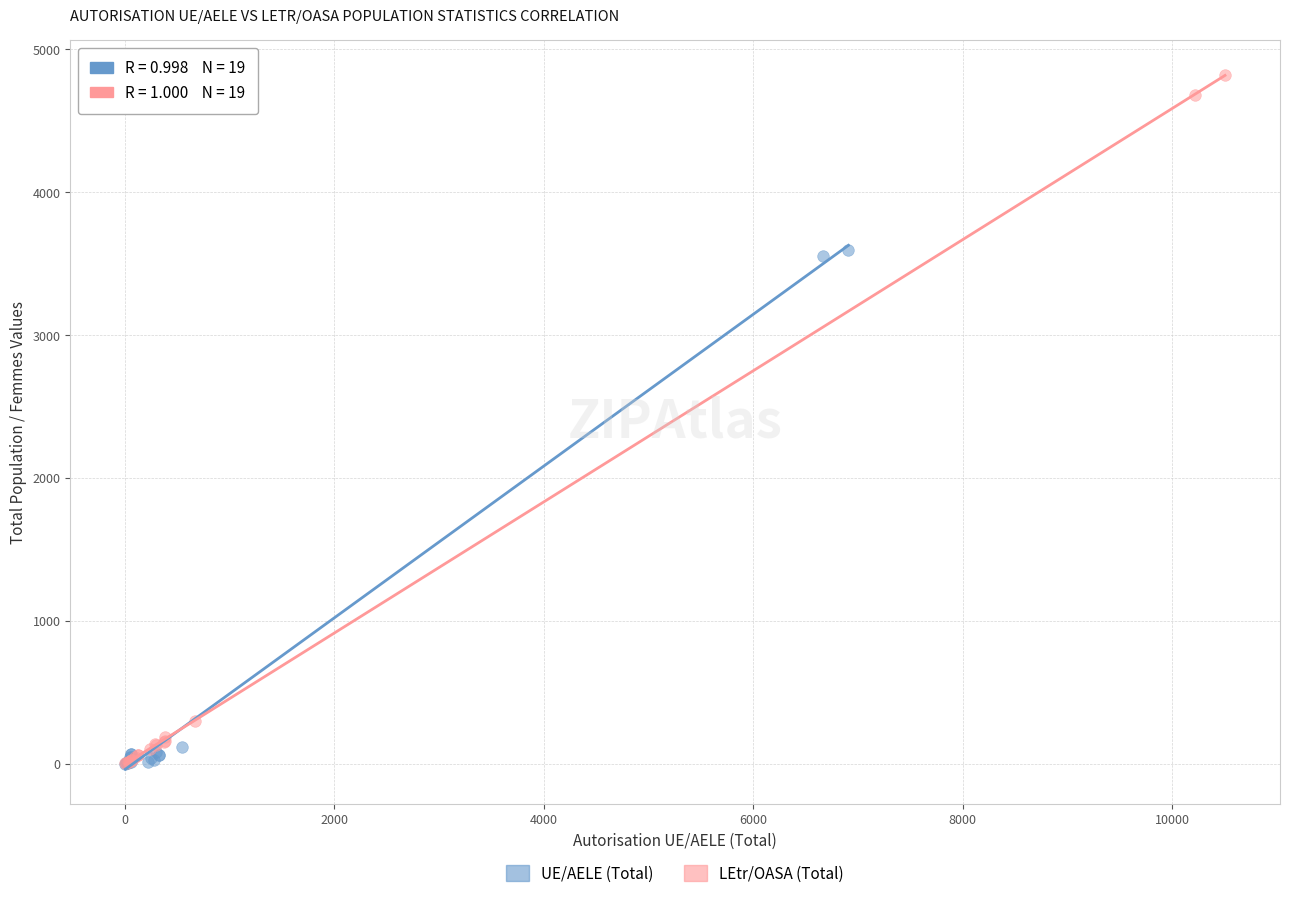

Which series reaches the maximum Y coordinate?

LEtr/OASA (Total)